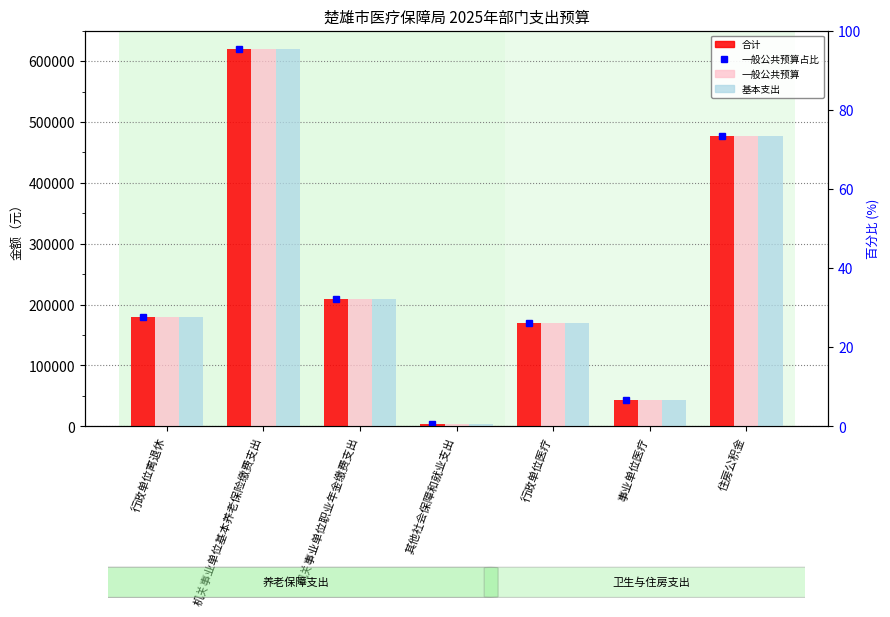

Rank the categories by 一般公共预算 value from lowest to highest.

其他社会保障和就业支出, 事业单位医疗, 行政单位医疗, 行政单位离退休, 机关事业单位职业年金缴费支出, 住房公积金, 机关事业单位基本养老保险缴费支出